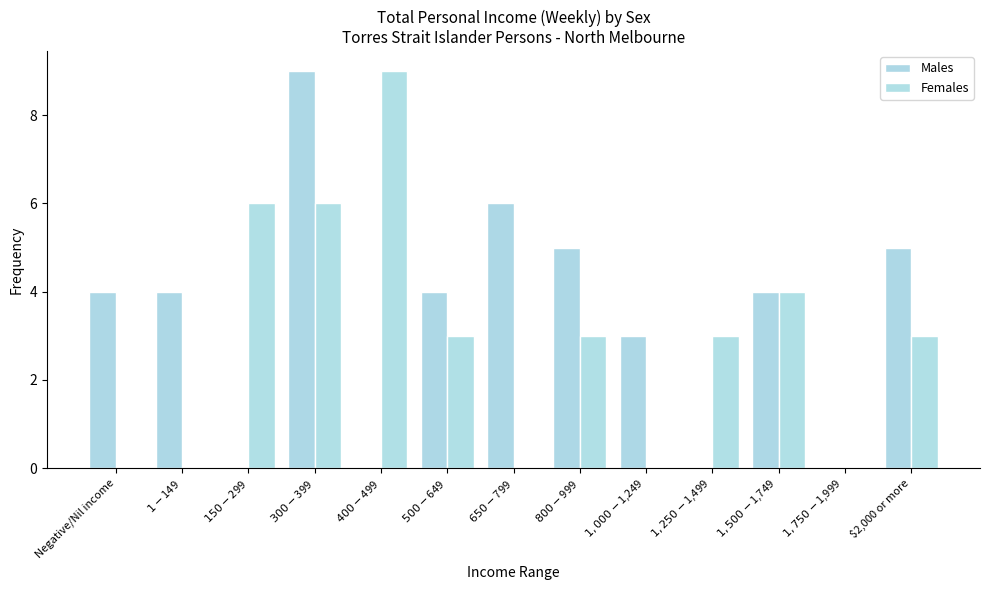

Is it true that Males equals 1 at $1-$149?

False